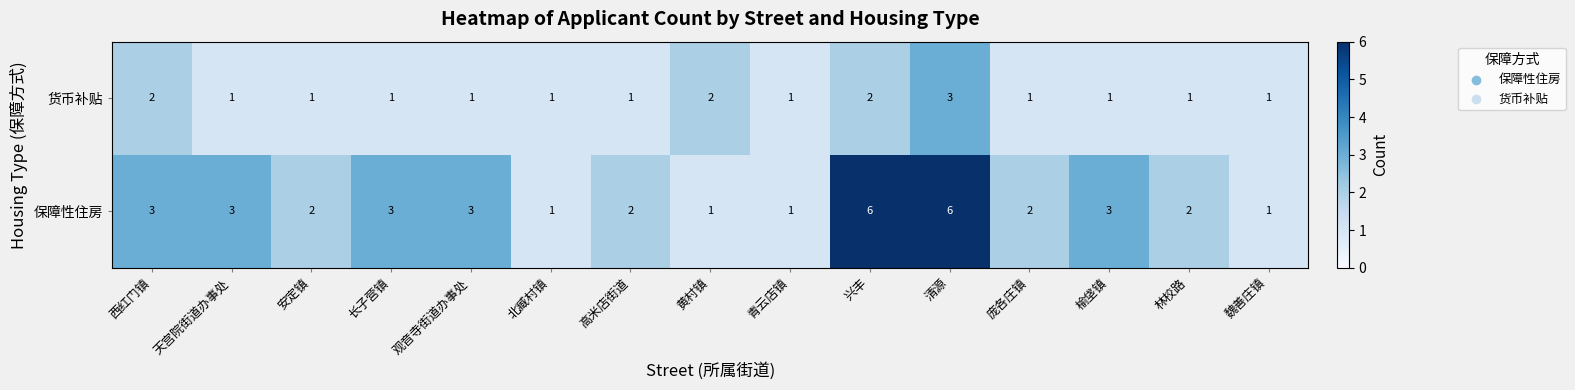

What is the highest value of the 货币补贴 series?

3